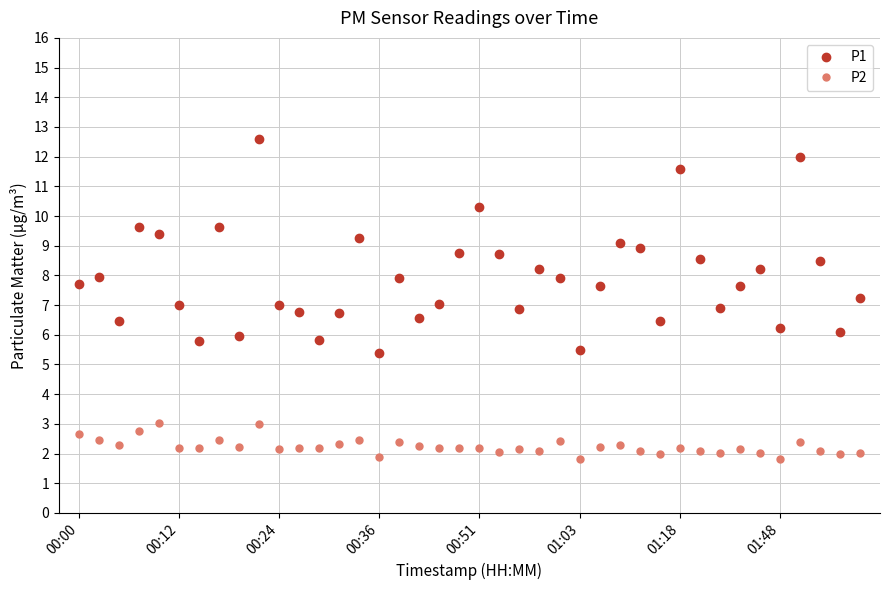

Count the number of data series in this chart.

2